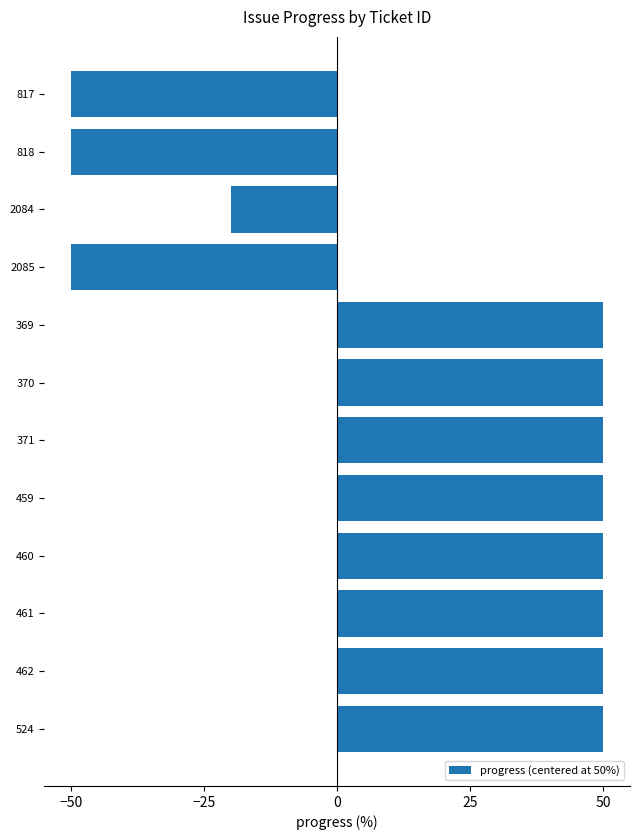

What is the minimum value shown in the chart?

-50